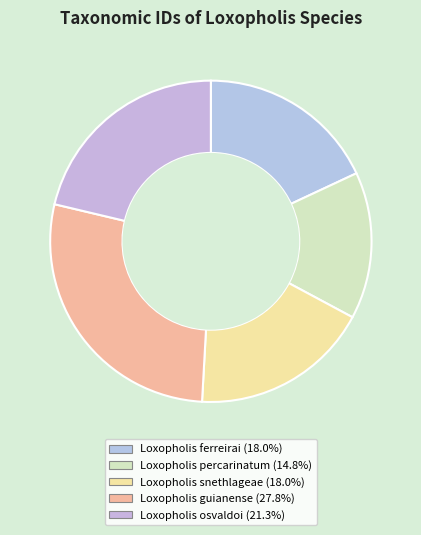

What percentage is NOT represented by Loxopholis percarinatum?

85.2%